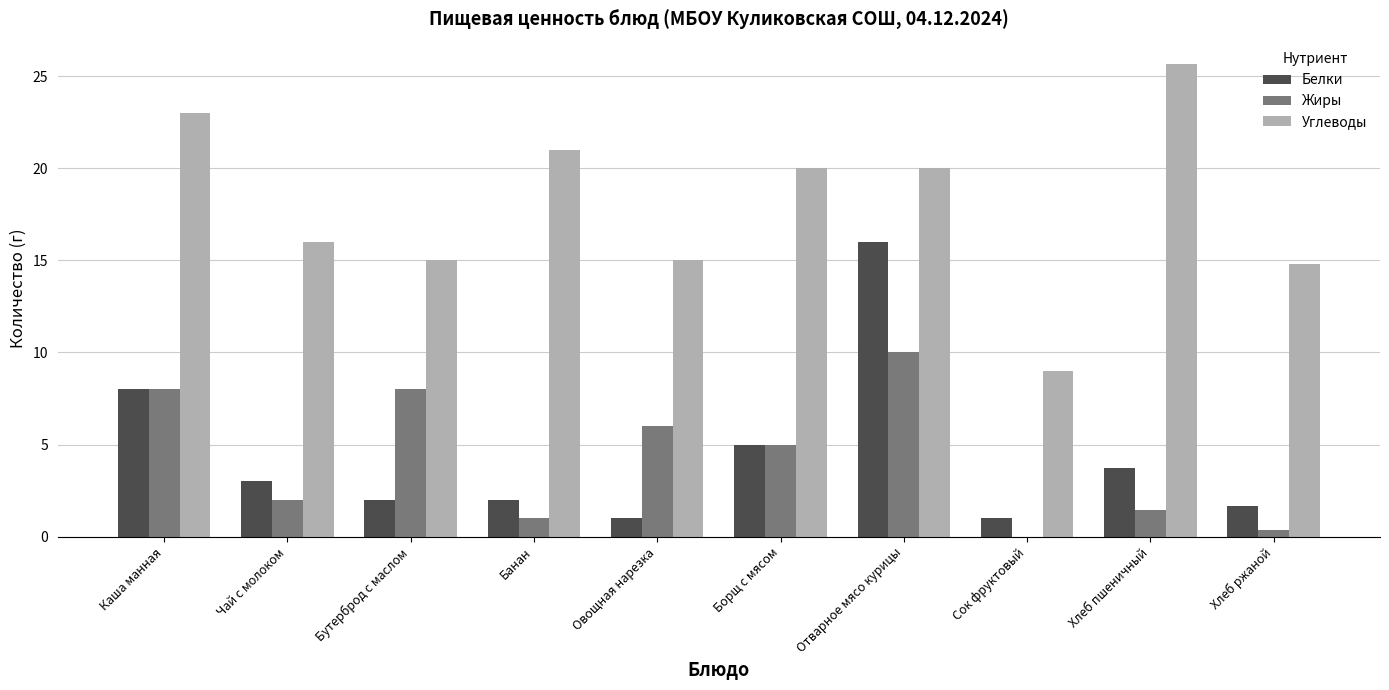

Is the value of Белки at Каша манная greater than the value of Углеводы at Хлеб пшеничный?

No